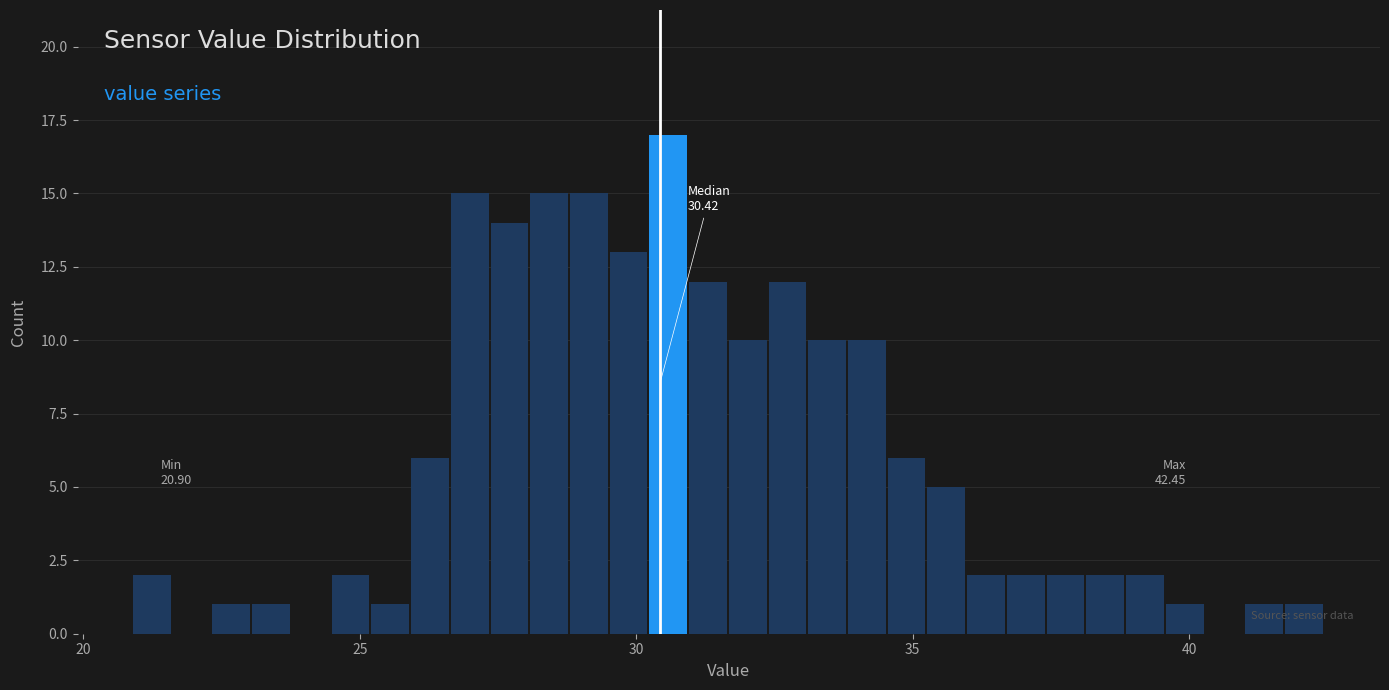

Around what value on the x-axis is the tallest bar? Give the approximate position of its centre, as read against the axis.

30.5